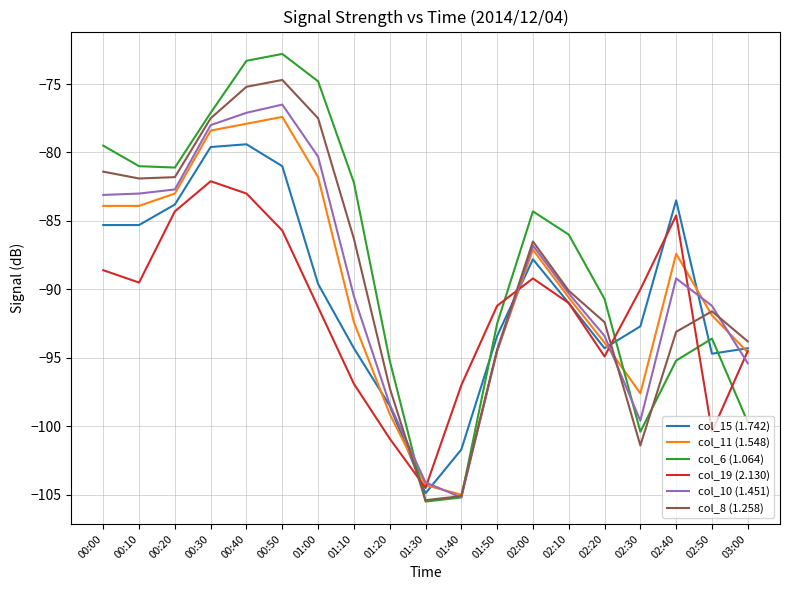

What is the difference between the maximum and second lowest values in the col_15 (1.742) series?

22.3